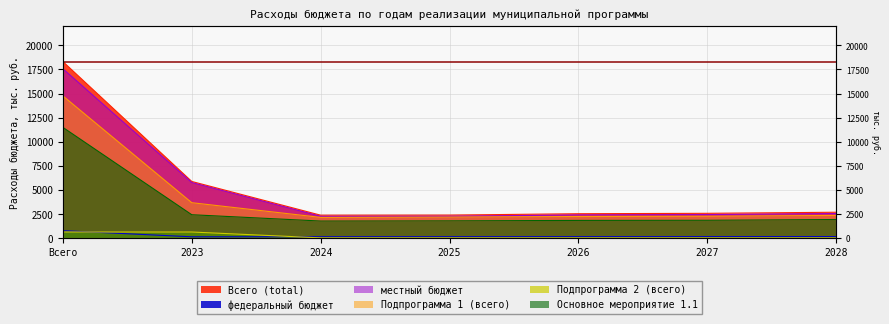

At which label is федеральный бюджет closest to 430?

2028